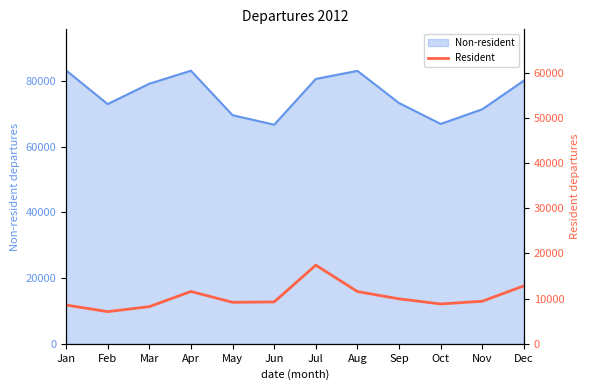

True or false: Non-resident has a value of 36944 at May.

False